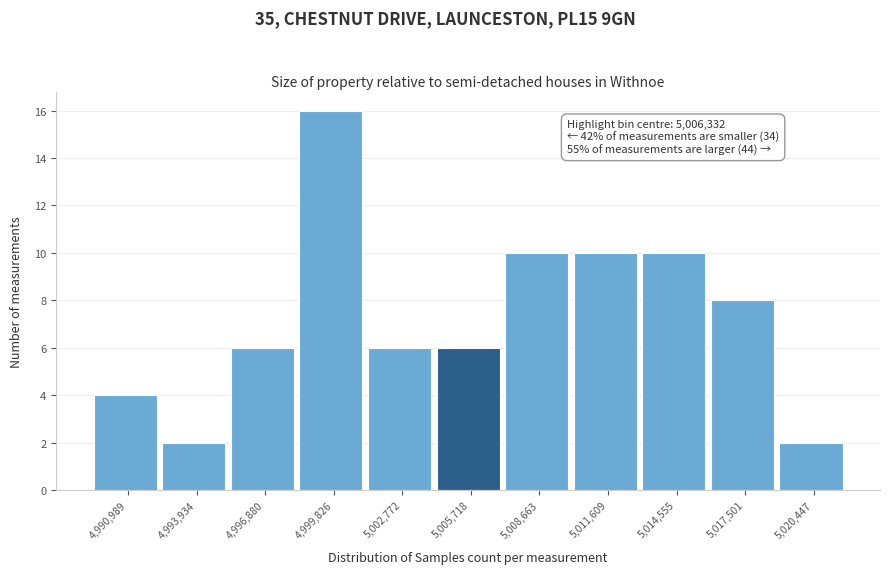

Reading left to right, transcribe all the data shown in this chart.

4	2	6	16	6	6	10	10	10	8	2